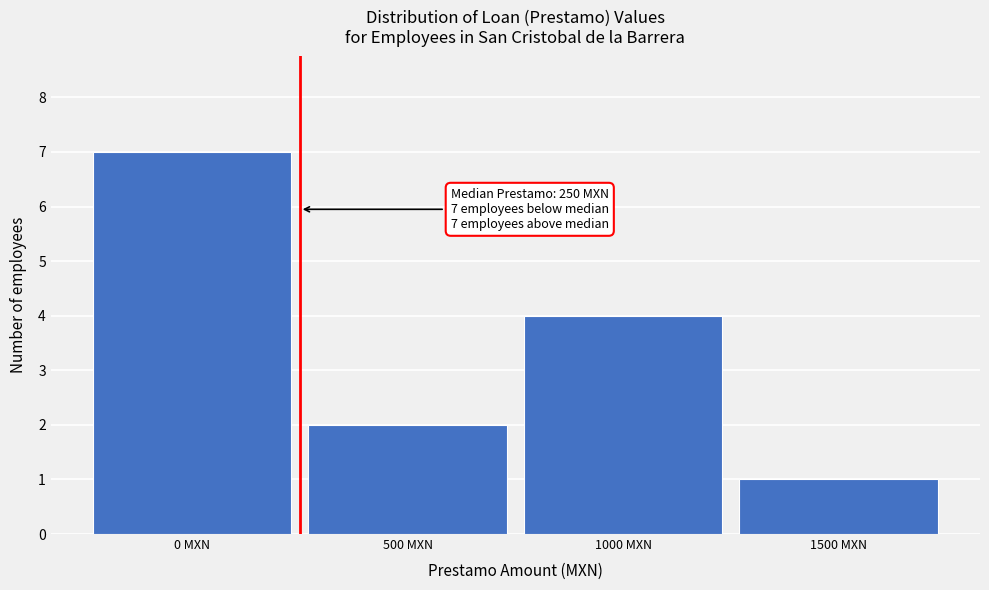

Over which range of the x-axis is the bar tallest?

-250 to 250